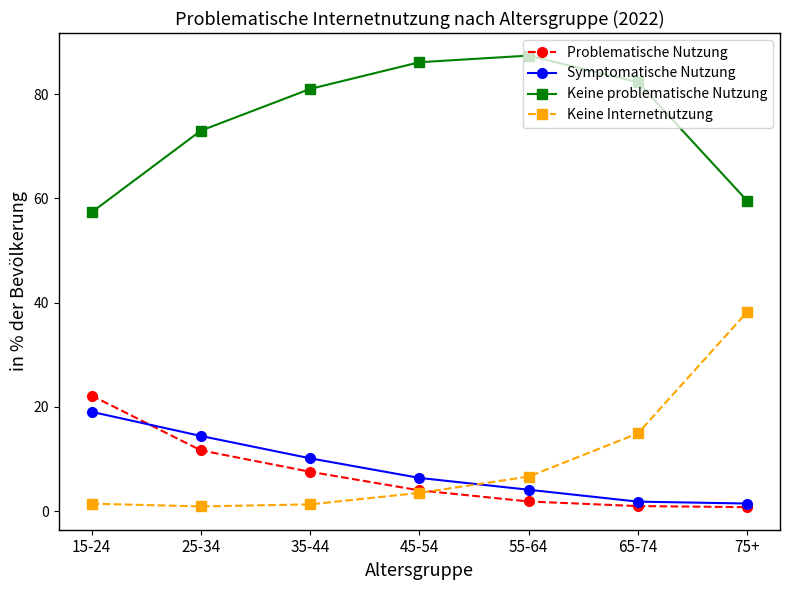

At which category does the chart reach its peak across all series?

55-64